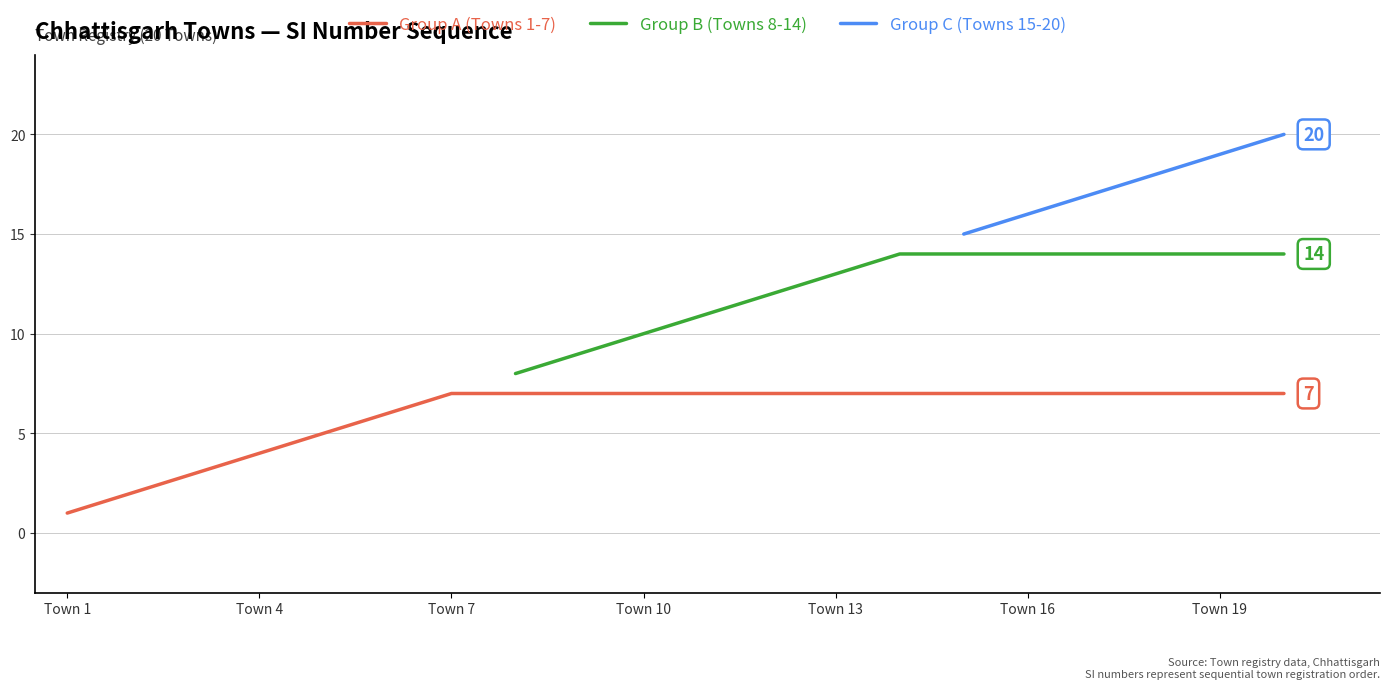

Is it true that Group B (Towns 8-14) equals 2.3 at Town 10?

False